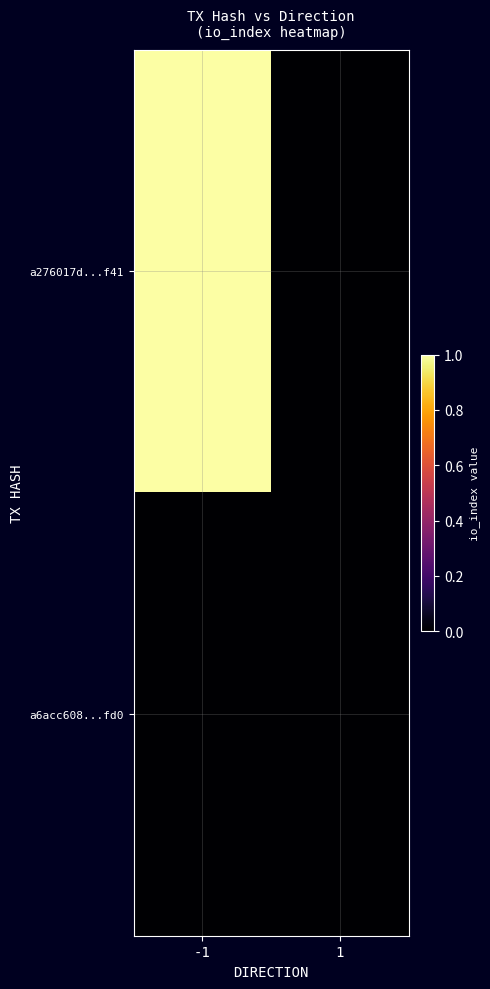

At which category is the sum across all series the highest?

-1